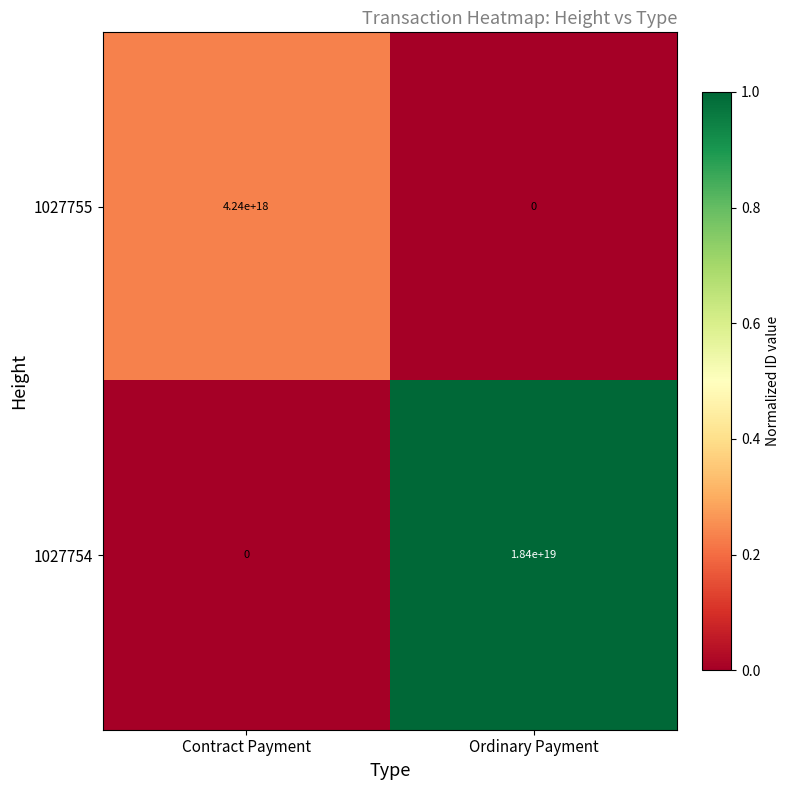

Which series has the widest spread of values?

1027754